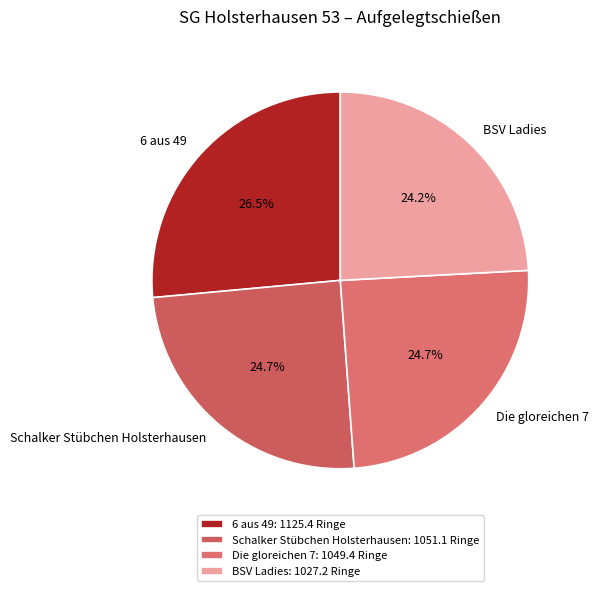

How many slices are in this pie chart?

4